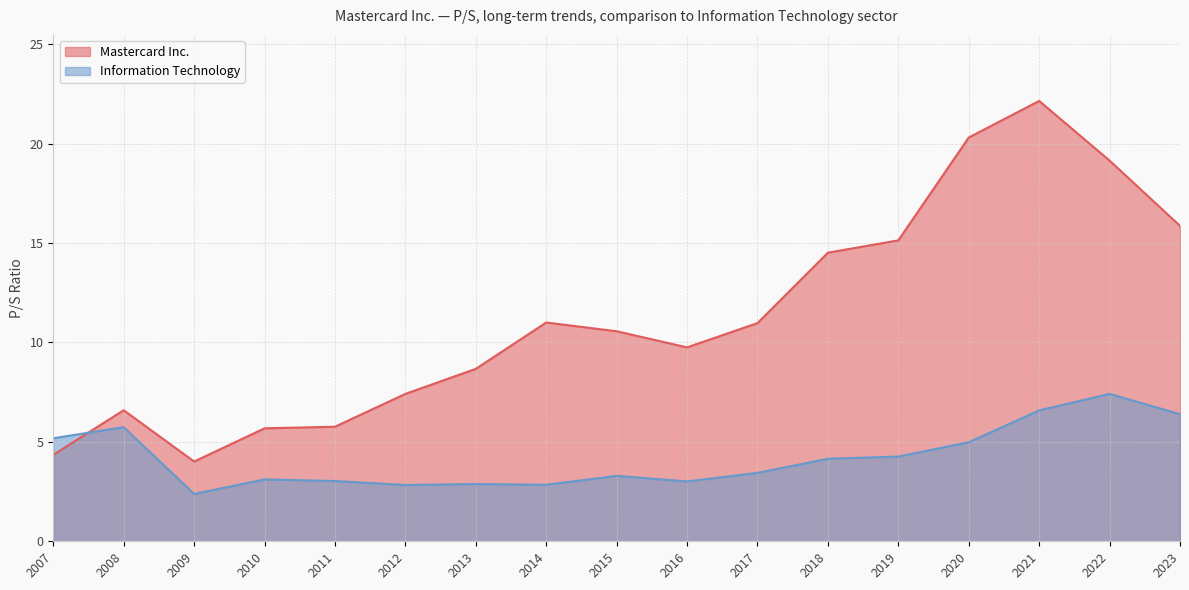

List the series in order of their overall mean, lowest first.

Information Technology, Mastercard Inc.